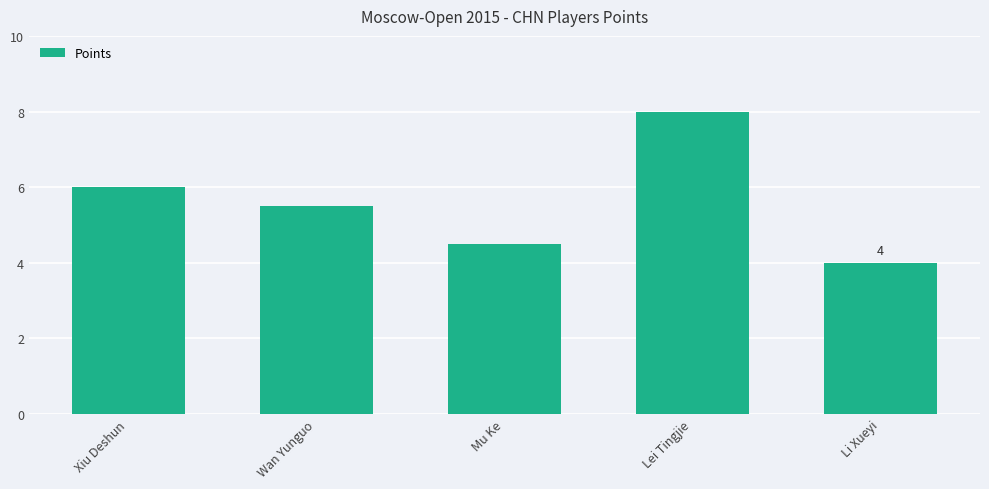

What is the sum of the values at Xiu Deshun and Mu Ke?

10.5